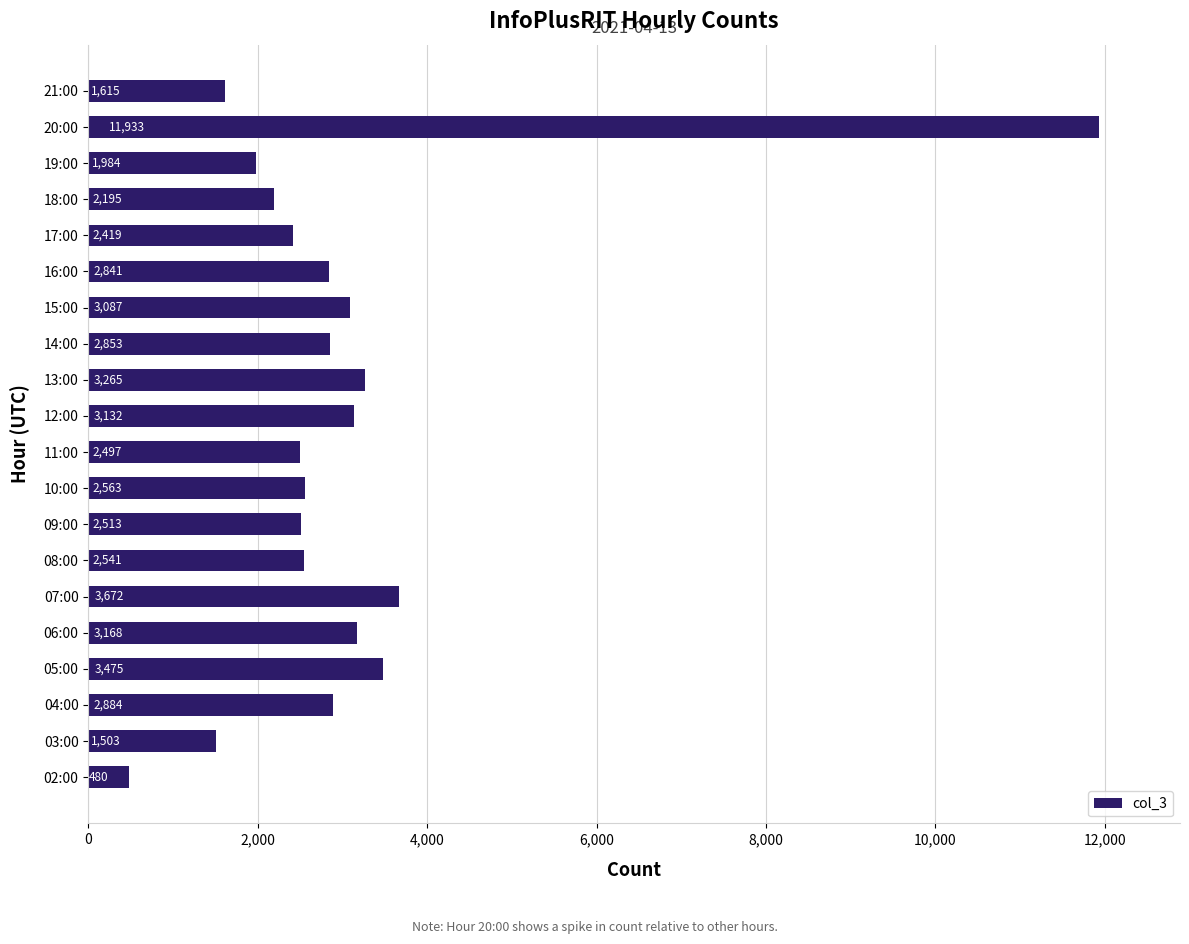

What is the difference between the second highest and second lowest values?

2169